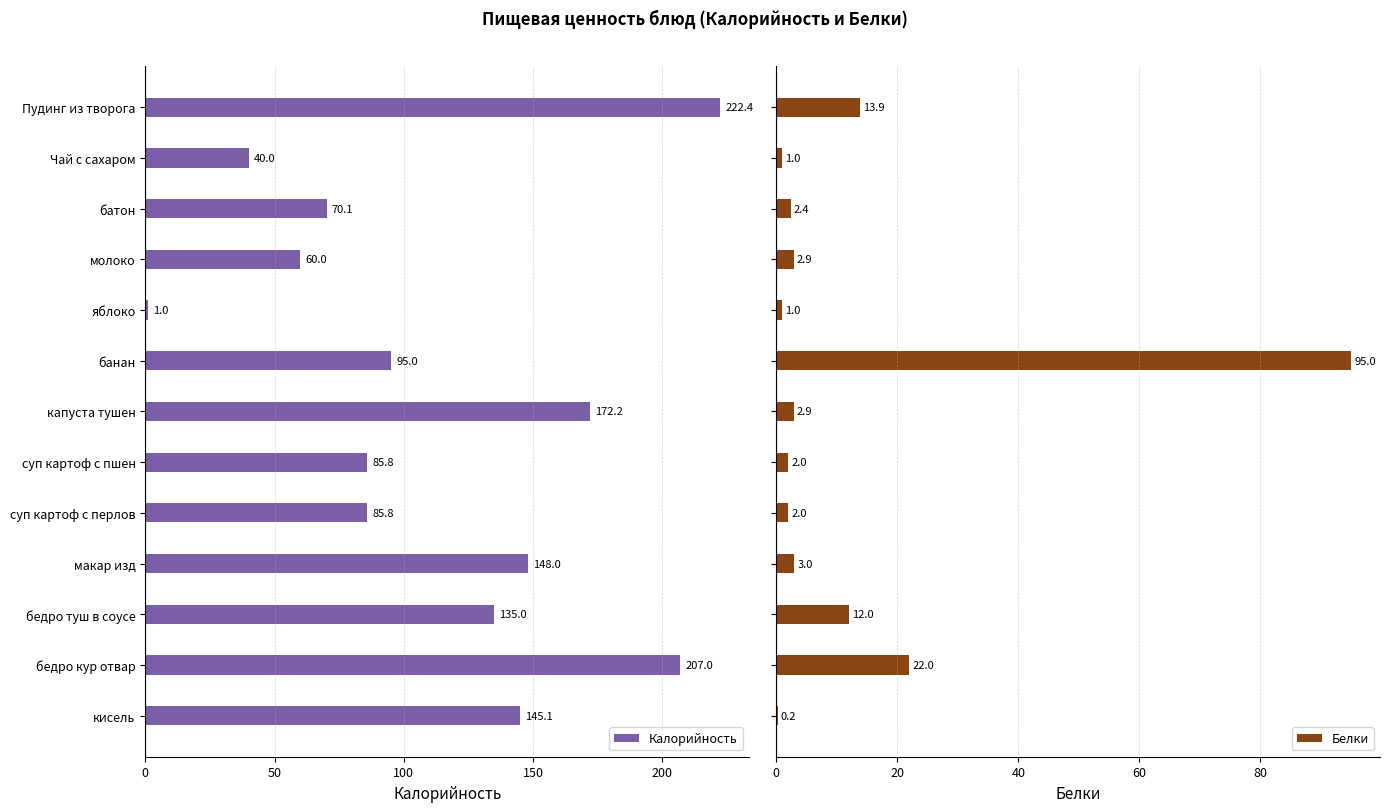

What is the difference between the Калорийность values at яблоко and молоко?

59.0